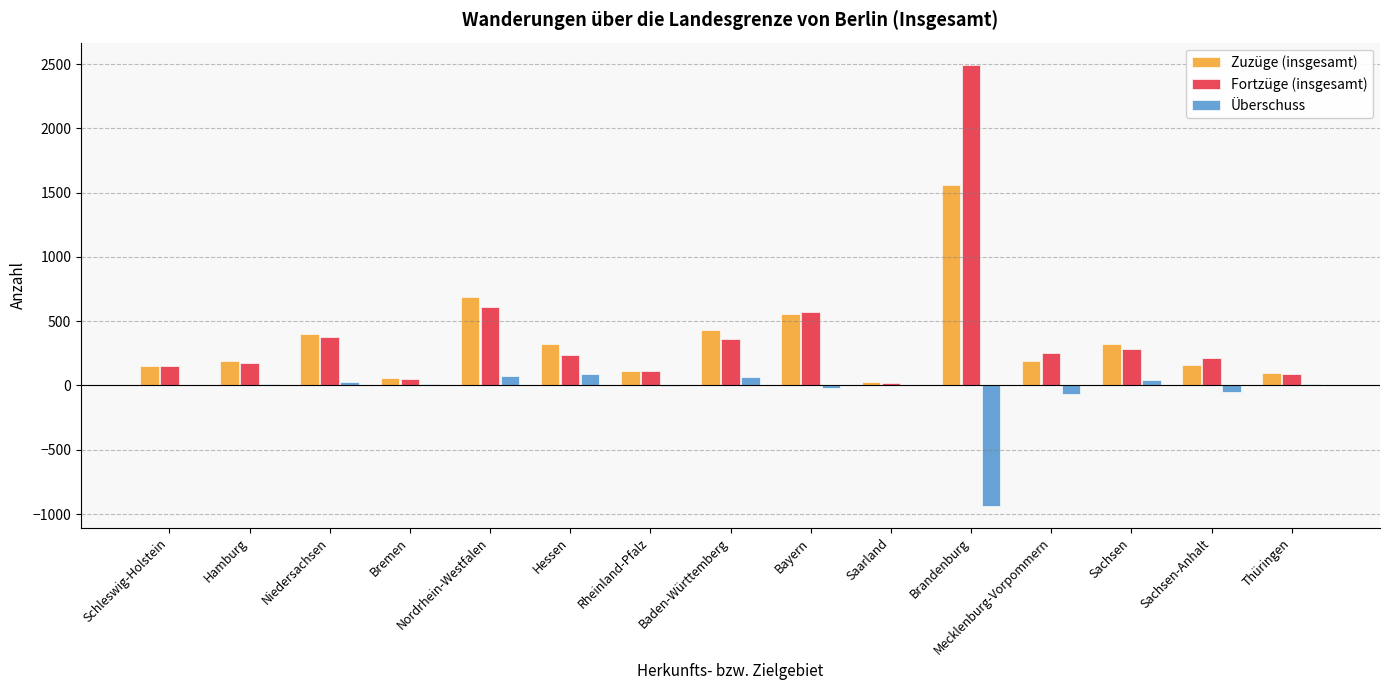

What are all the series names shown in the legend?

Zuzüge (insgesamt), Fortzüge (insgesamt), Überschuss